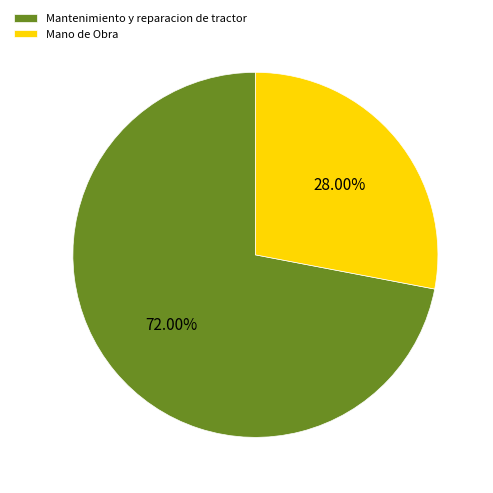

The Mantenimiento y reparacion de tractor slice represents 72% of the pie. True or false?

True